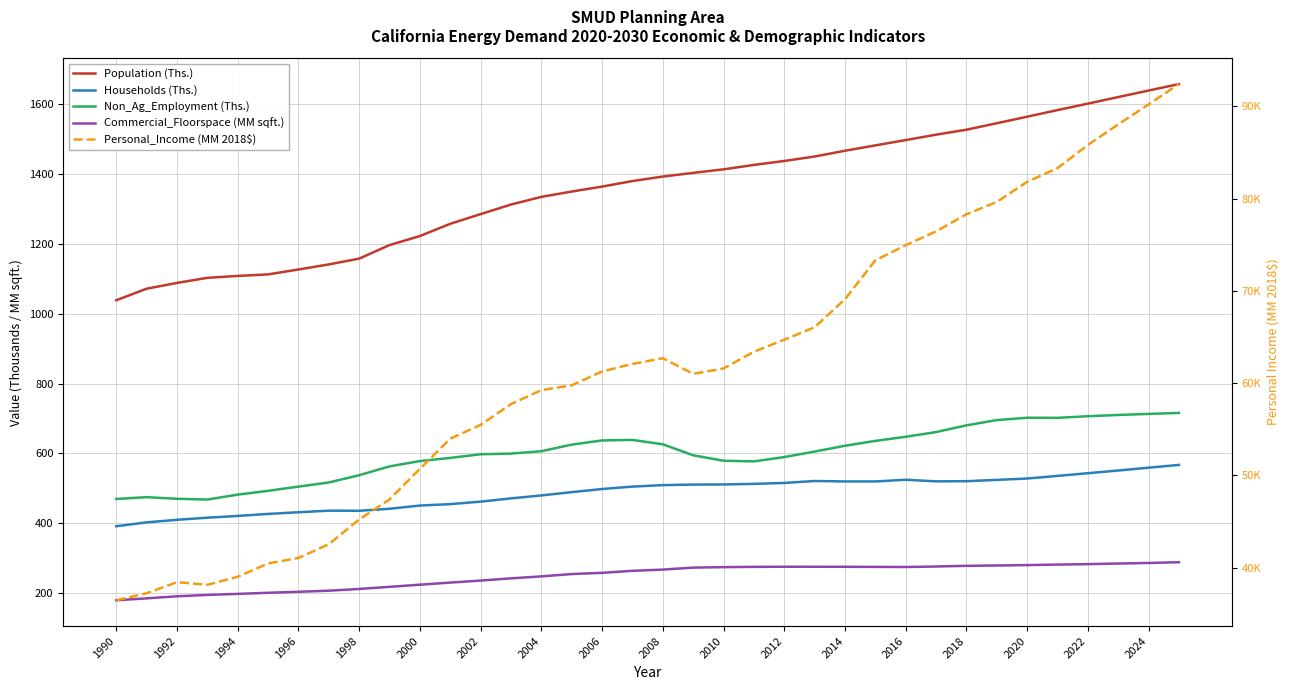

True or false: Personal_Income (MM 2018$) and Non_Ag_Employment (Ths.) cross at least once.

False